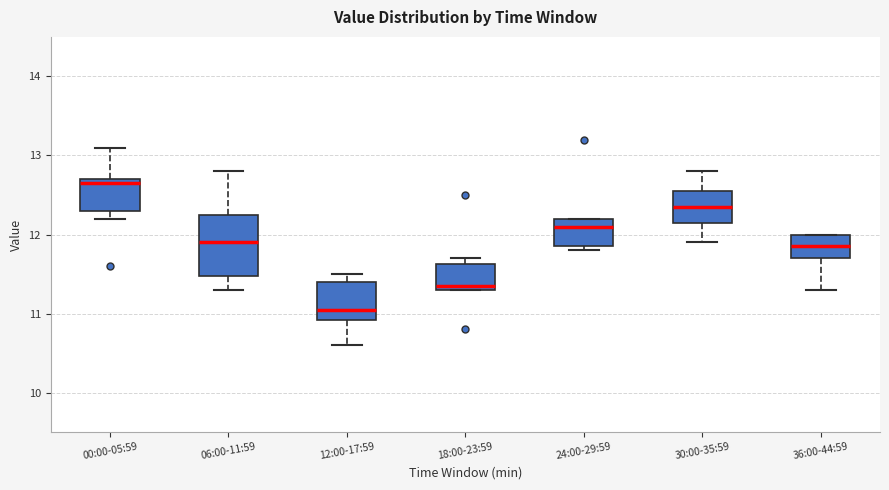

Where is the upper edge of the box for 12:00-17:59 on the y-axis? The values are not printed on the chart, so give them approximately, as read against the axis.

11.4